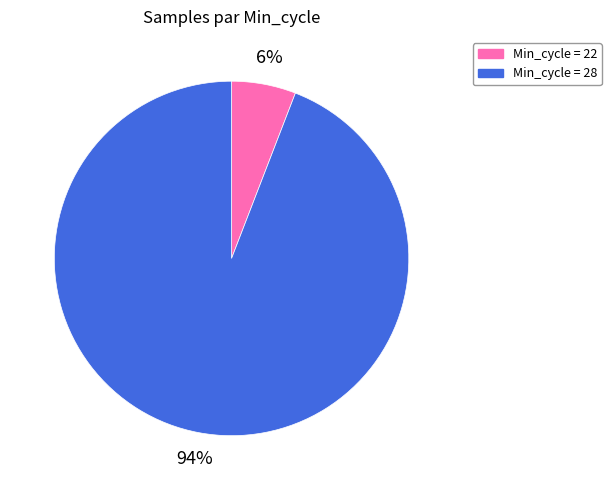

How many segments does this pie chart have?

2